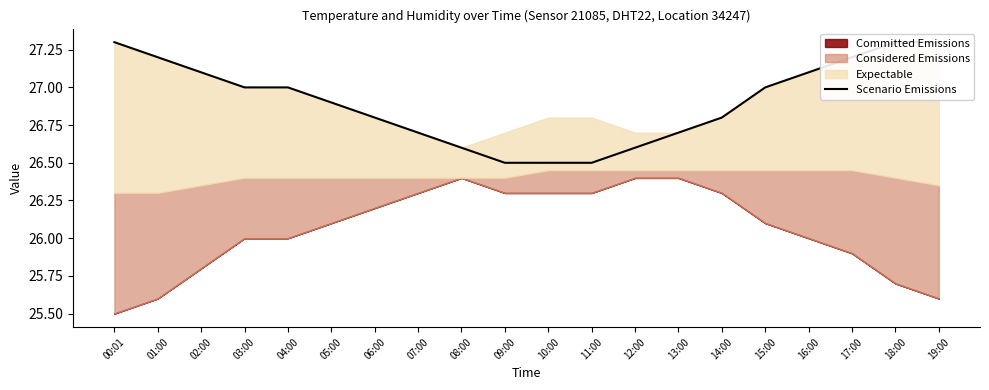

What is the value of the 20th point from the left?

27.3